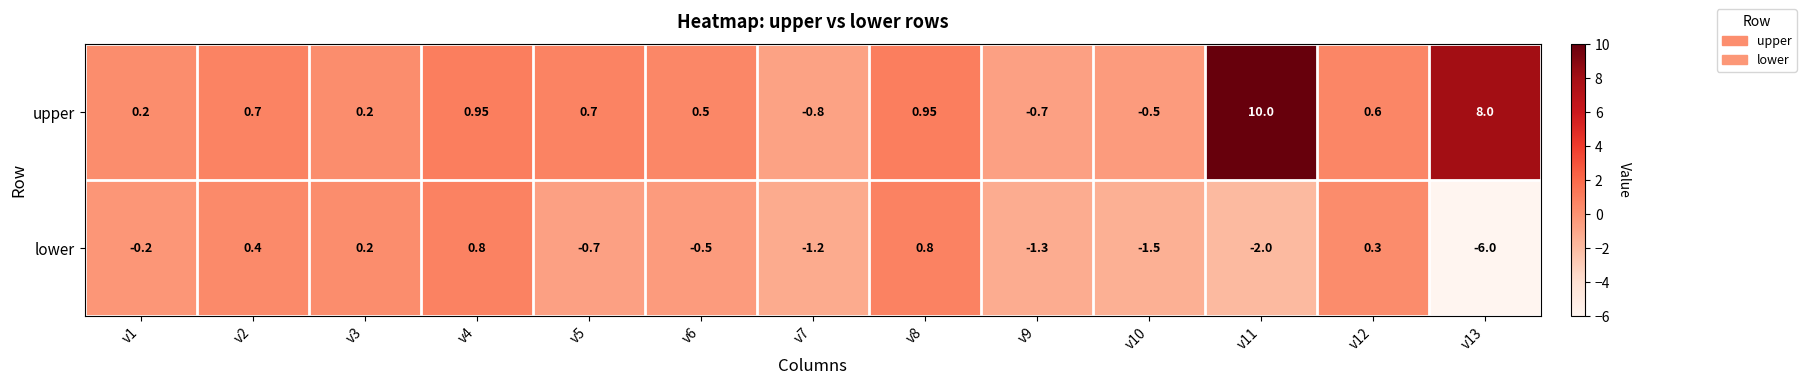

How many categories are shown in the chart?

13